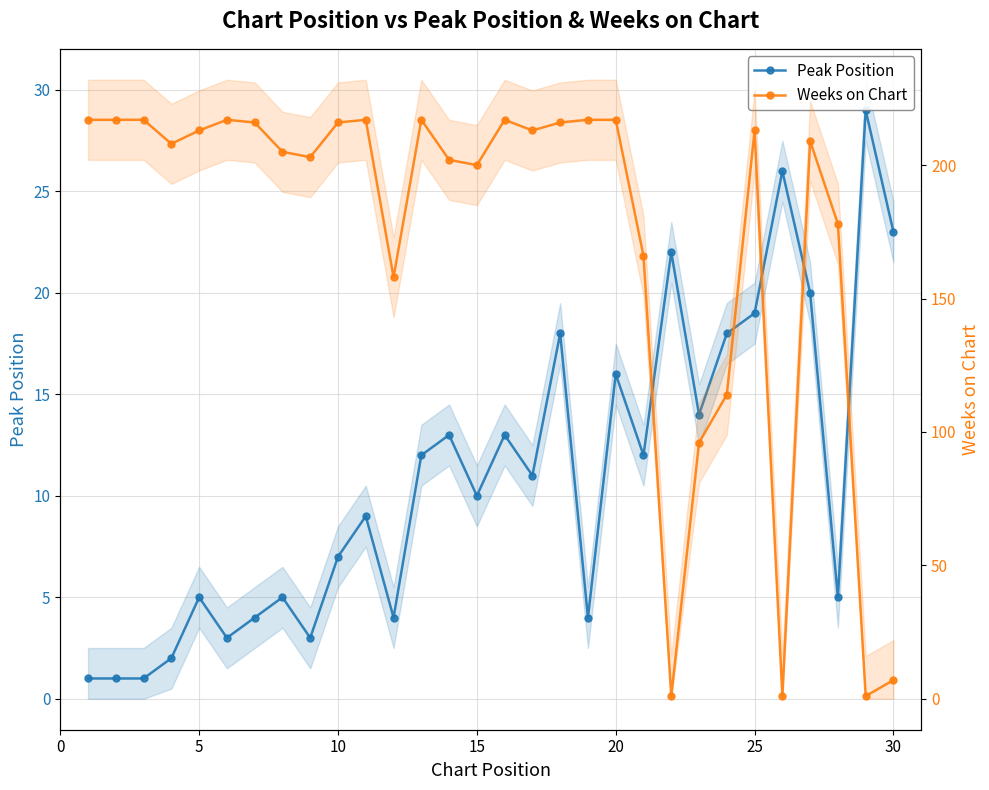

List the series in order of their peak value, lowest first.

Peak Position, Weeks on Chart